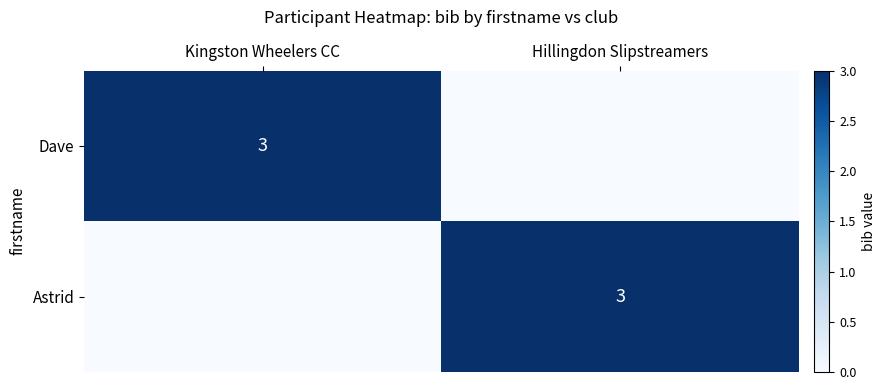

The Astrid series shows 3 at Hillingdon Slipstreamers. True or false?

True